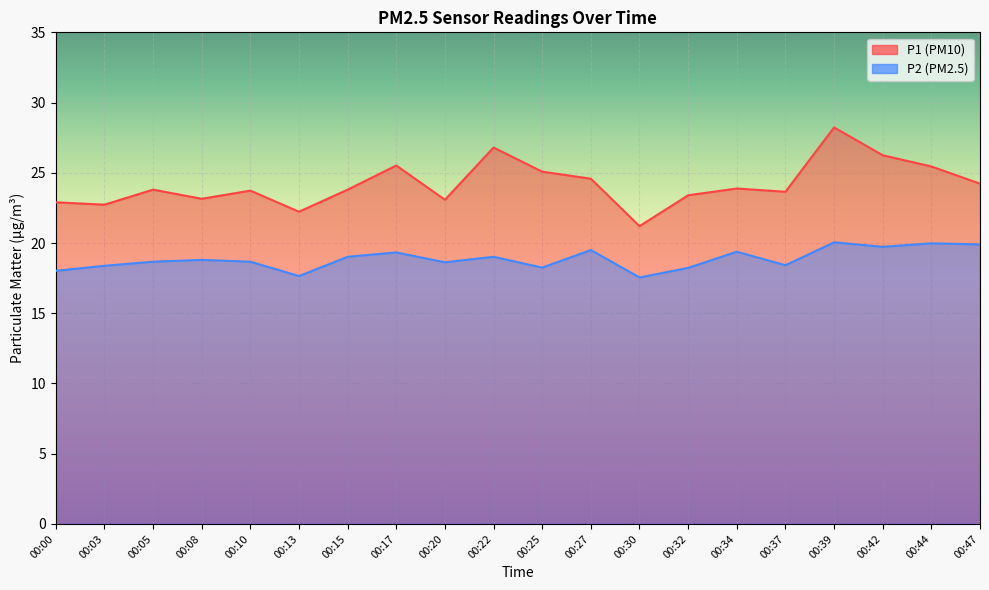

Where does the P2 series first go above 18?

00:00